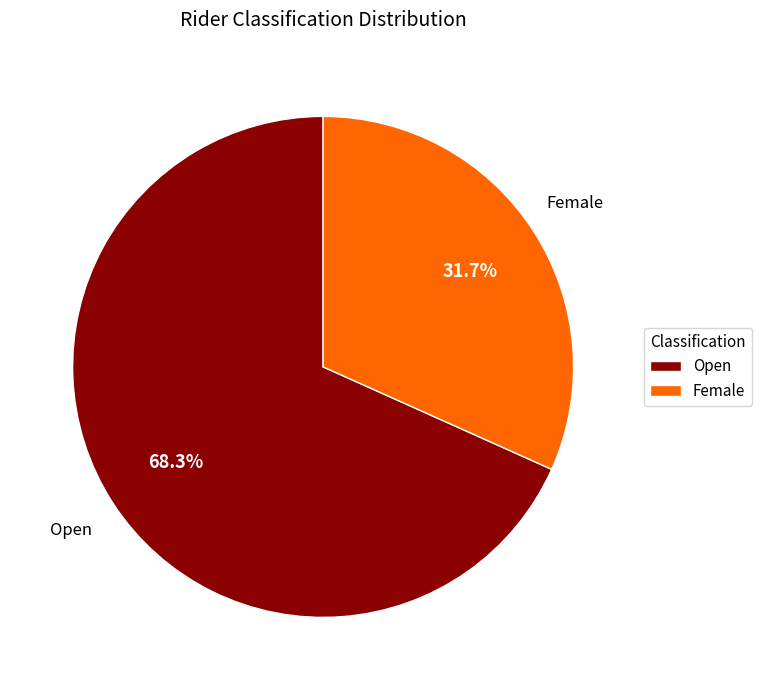

Which category has the smallest portion of the pie?

Female